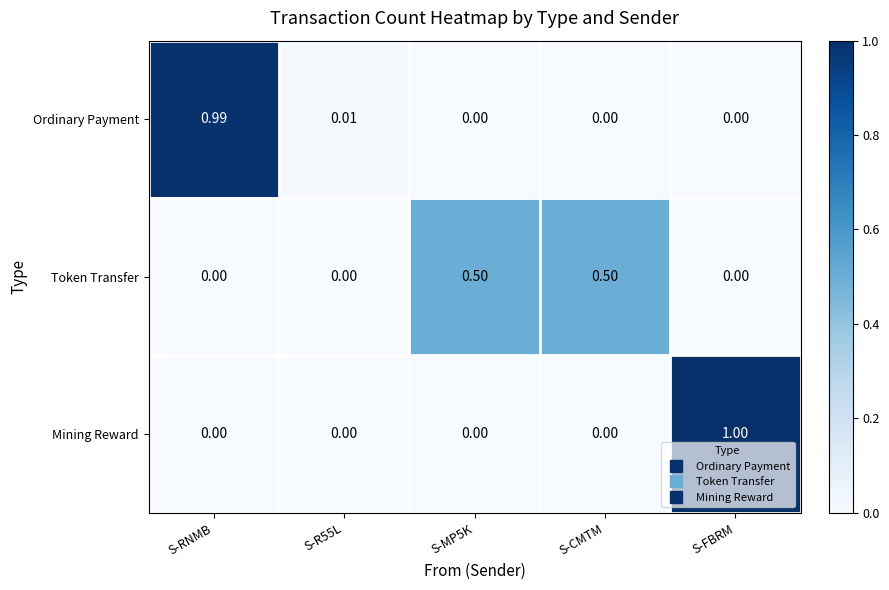

Is the value of Token Transfer at S-CMTM greater than the value of Mining Reward at S-RNMB?

Yes